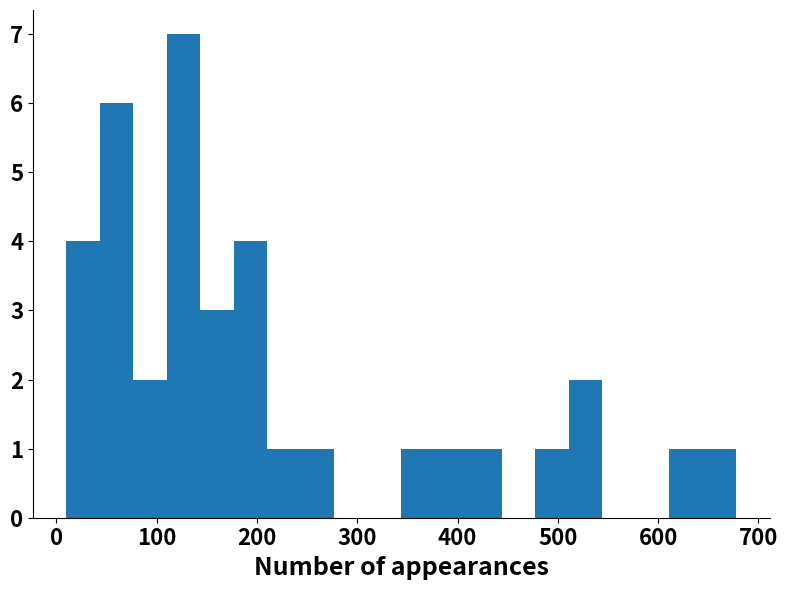

Around what value on the x-axis is the tallest bar? Give the approximate position of its centre, as read against the axis.

130